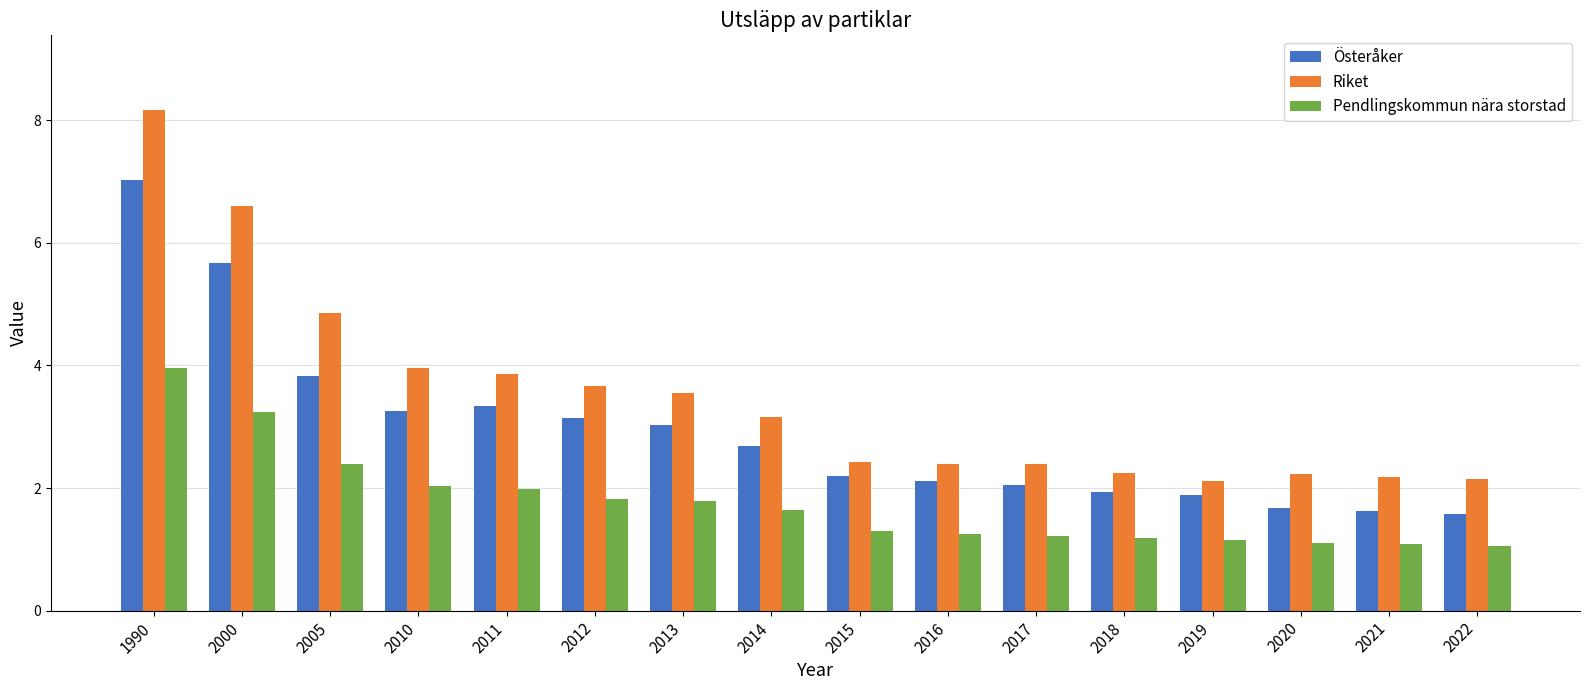

What is the maximum value shown in the chart?

8.2